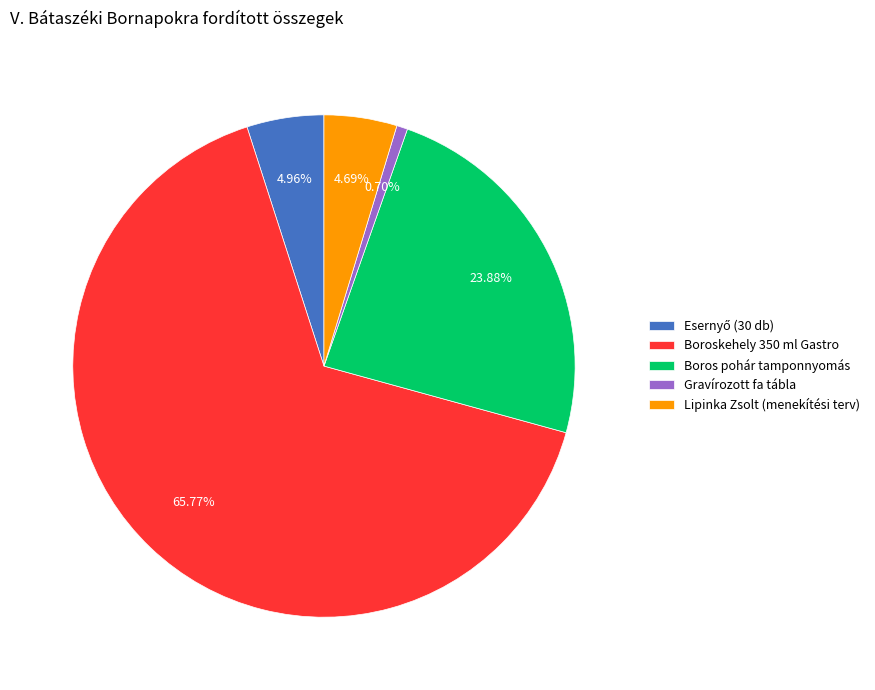

To the nearest percent, what is the difference between the Gravírozott fa tábla and Lipinka Zsolt (menekítési terv) slice percentages?

4%